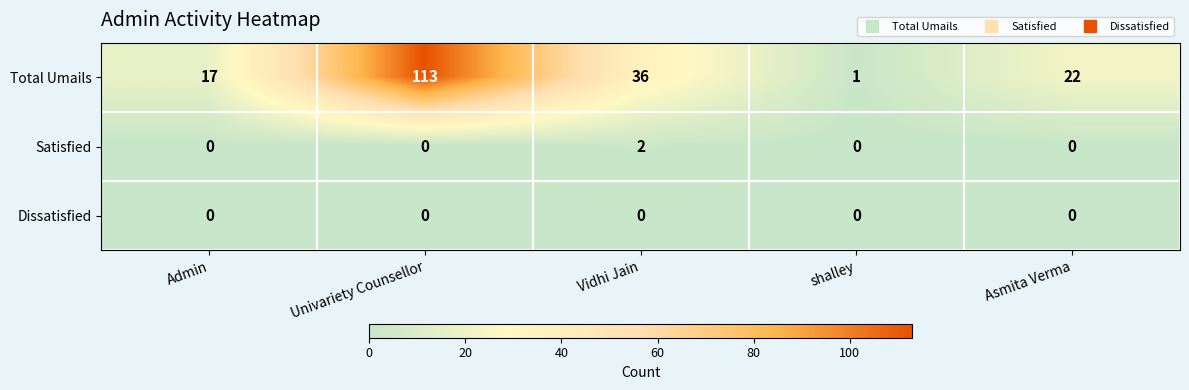

Which series has the largest range (max minus min)?

Total Umails